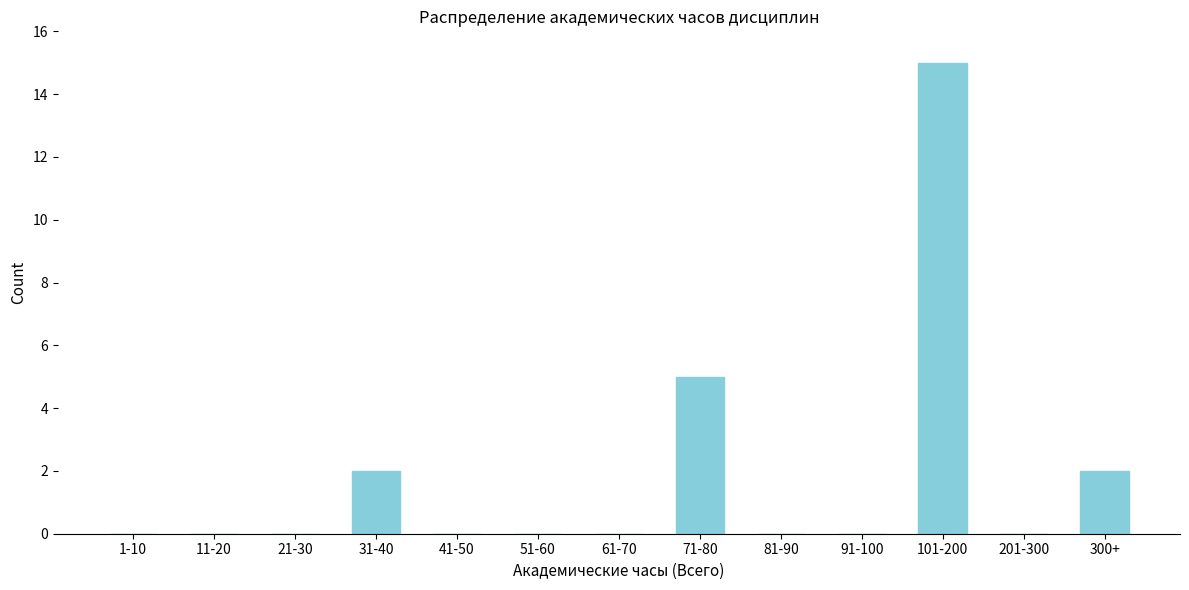

Reading left to right, list all the values displayed in this chart.

1-10=0	11-20=0	21-30=0	31-40=2	41-50=0	51-60=0	61-70=0	71-80=5	81-90=0	91-100=0	101-200=15	201-300=0	300+=2